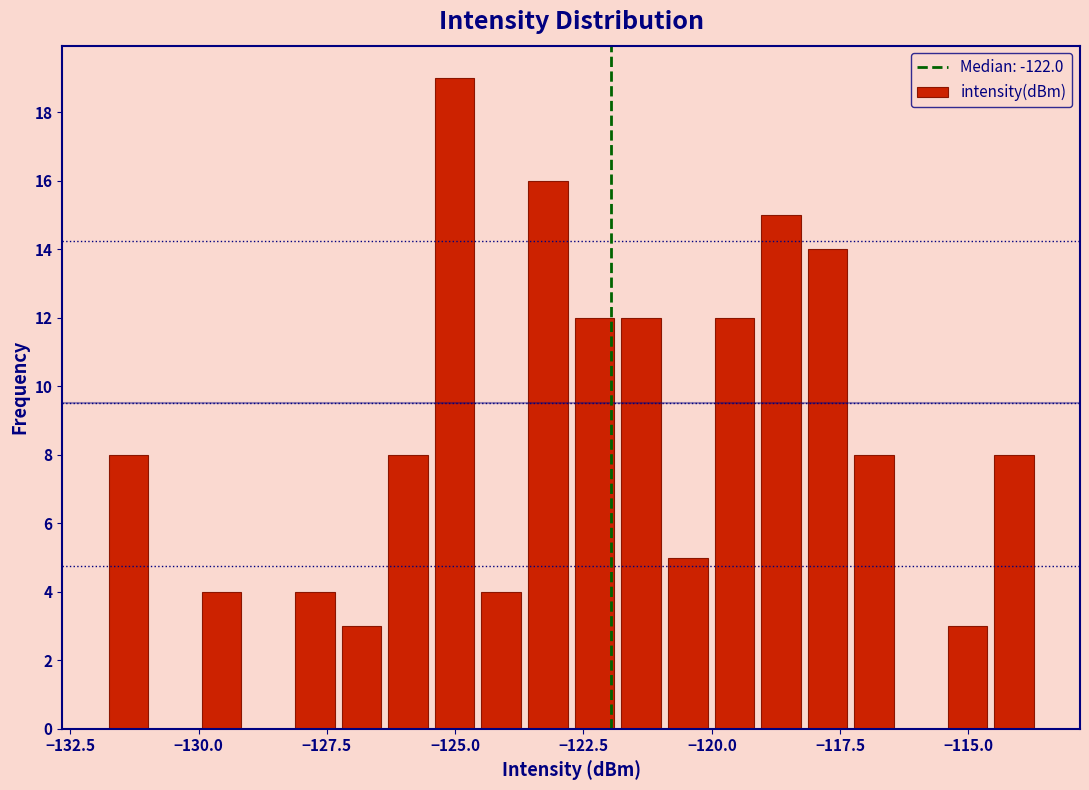

Read against the x-axis, roughly where is the centre of the tallest bar?

-125.0